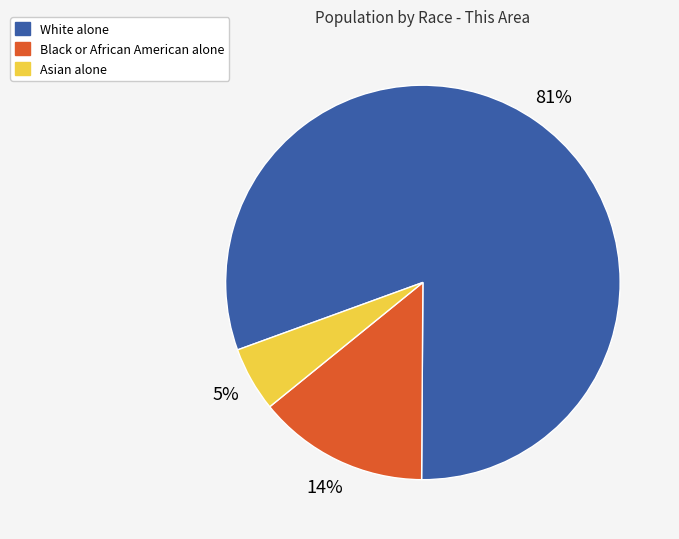

Do White alone and Black or African American alone together represent more than half of the pie?

Yes